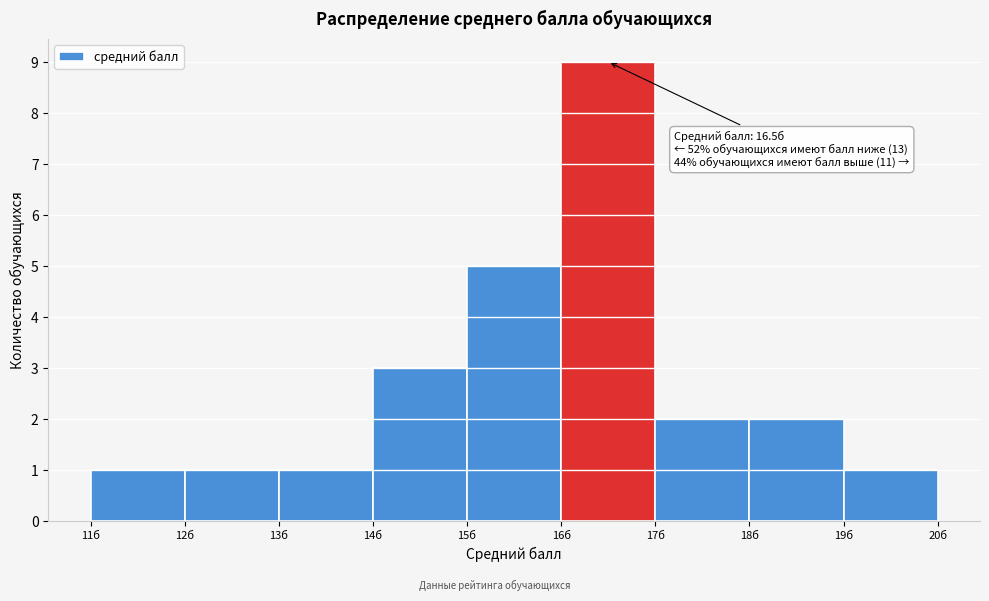

Which range on the x-axis has the tallest bar?

16 to 17